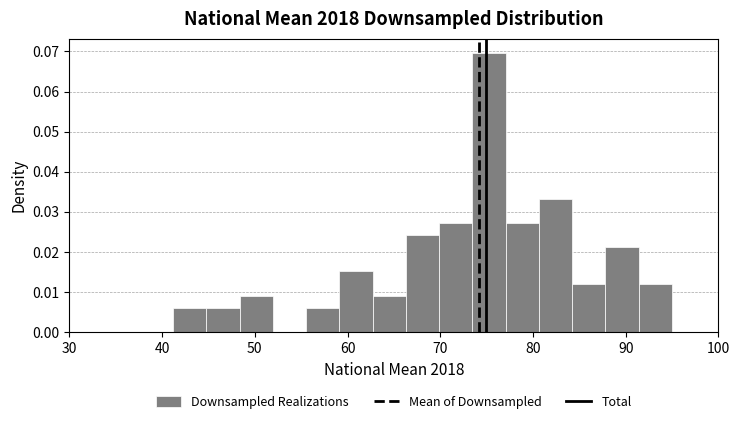

Around what value on the x-axis is the tallest bar? Give the approximate position of its centre, as read against the axis.

75